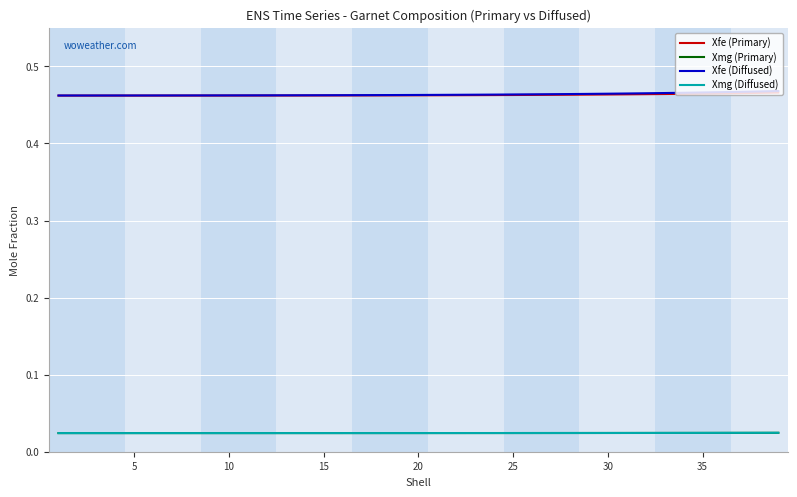

True or false: Xmg (Diffused) and Xfe (Primary) cross at least once.

False